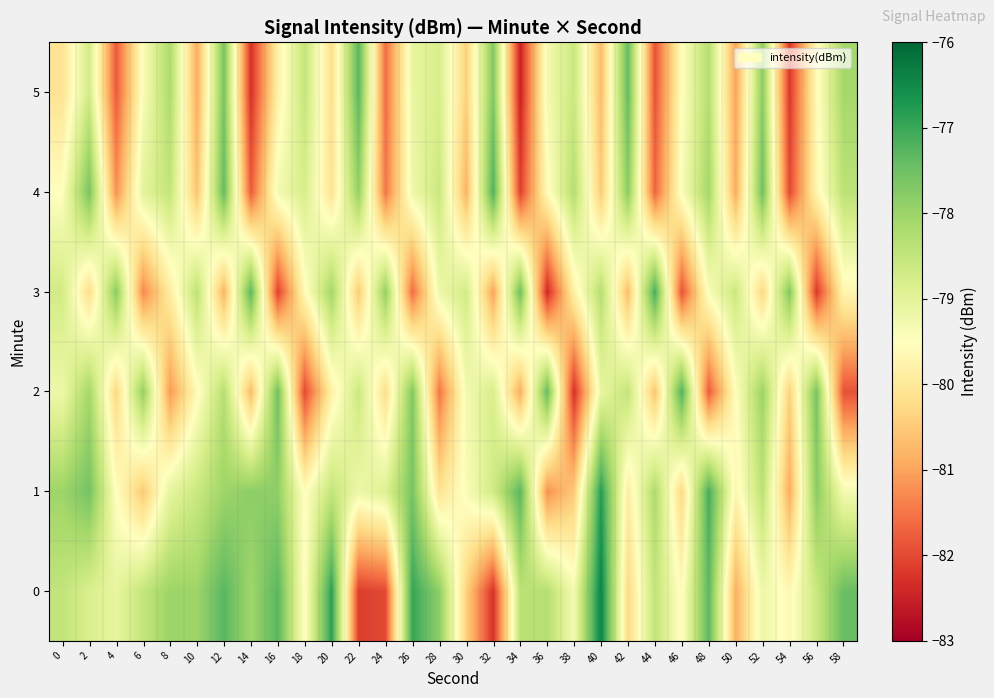

What is the total value across all series at 20?

-473.6